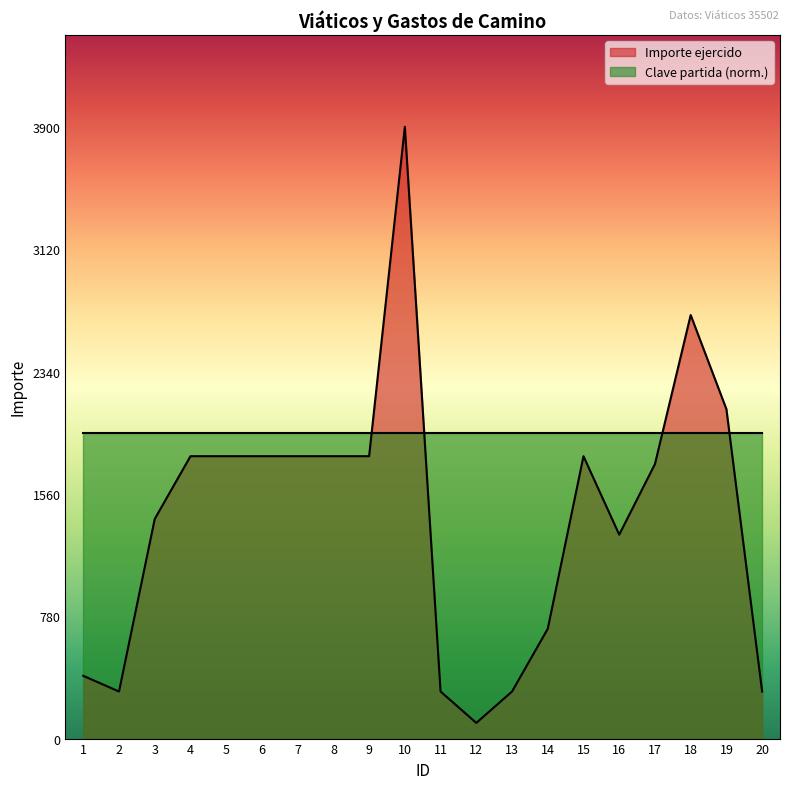

What is the sum of the values at 7 and 9?

3600